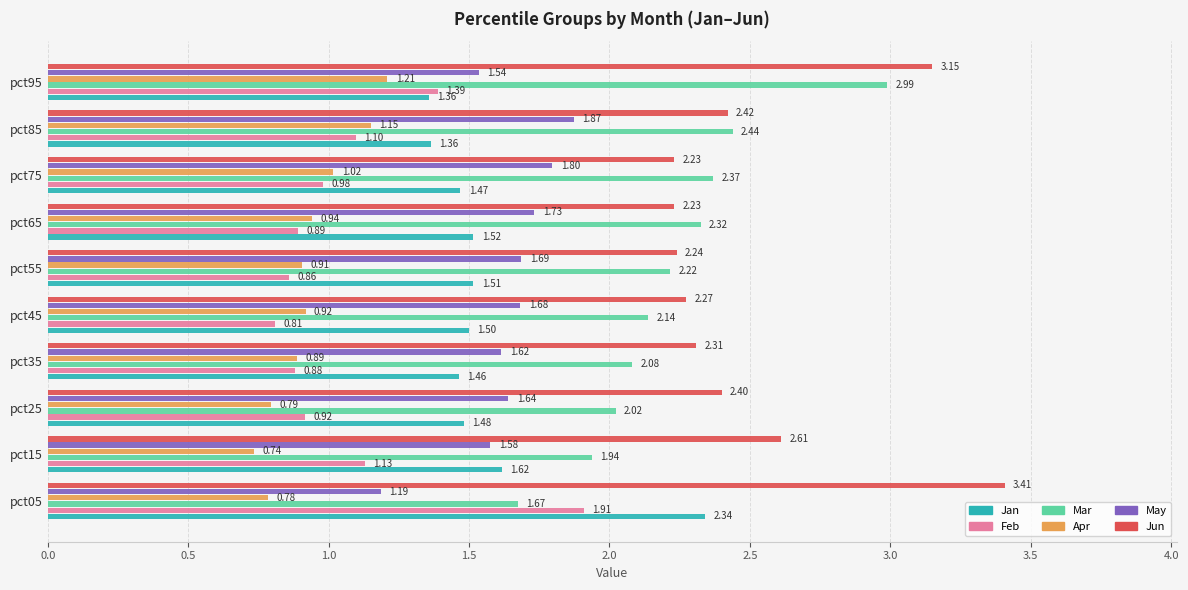

Rank the series by their maximum value, from lowest to highest.

Apr, May, Feb, Jan, Mar, Jun